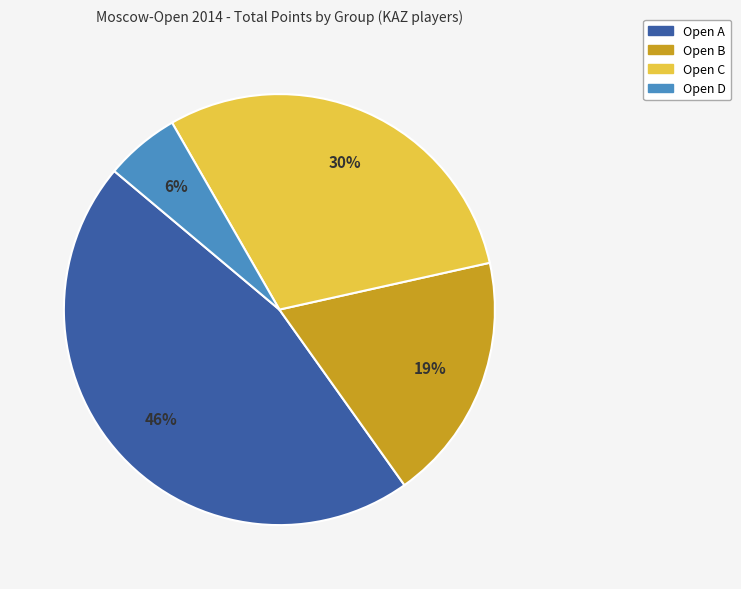

To the nearest percent, what is the difference between the largest and smallest slice percentages?

40%